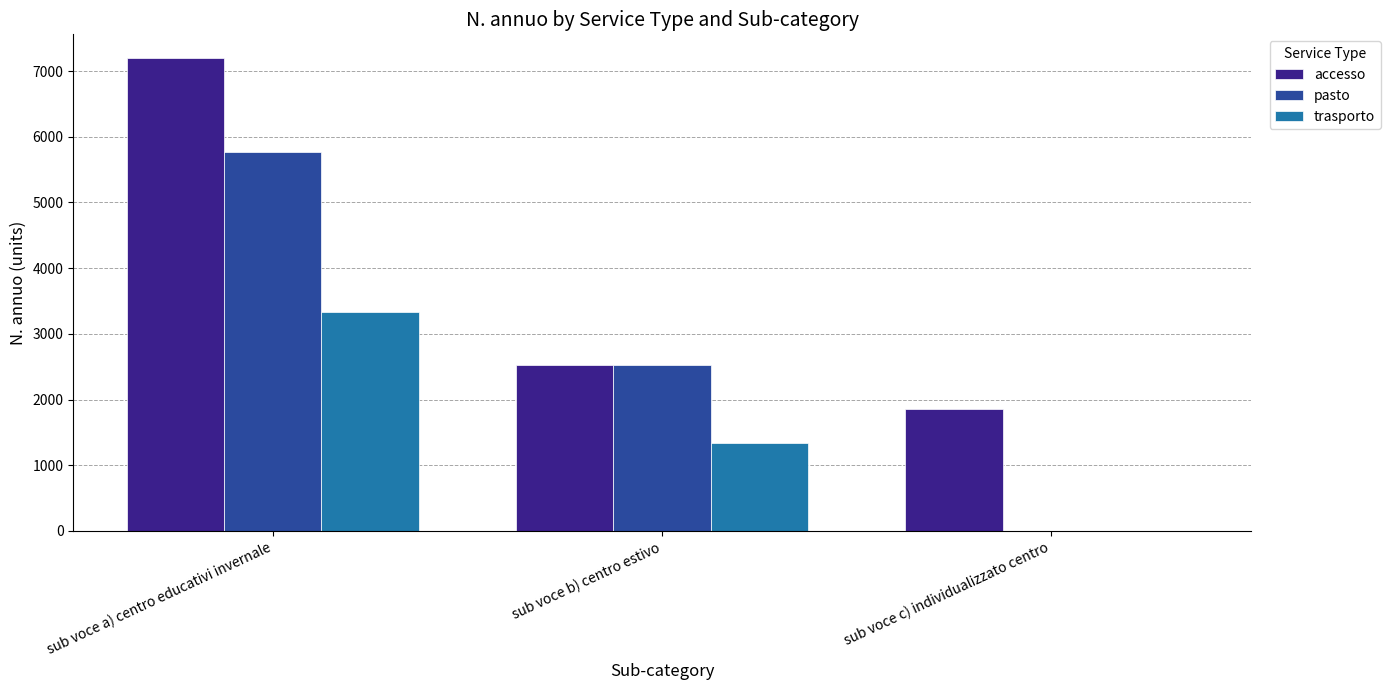

How many values in pasto are above zero?

2